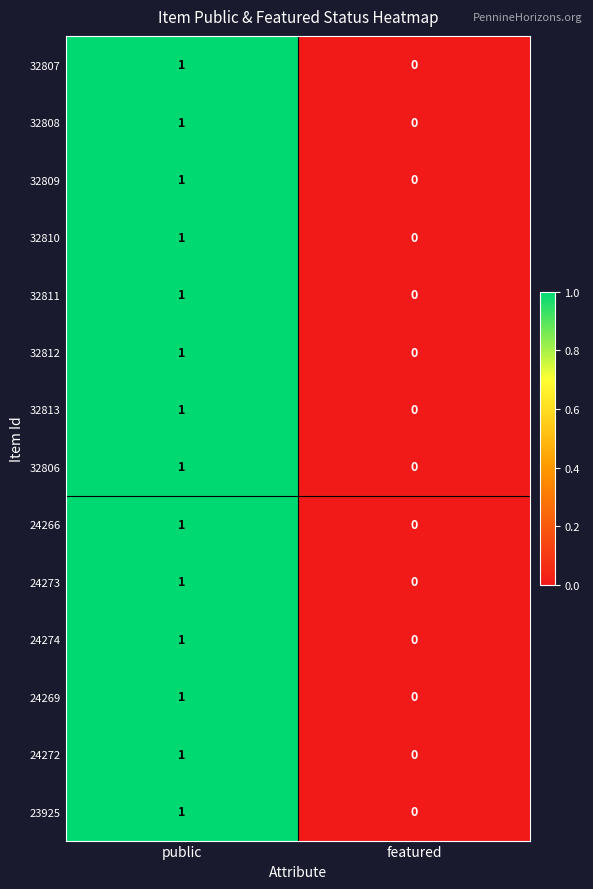

At which label does 32812 reach its minimum?

featured